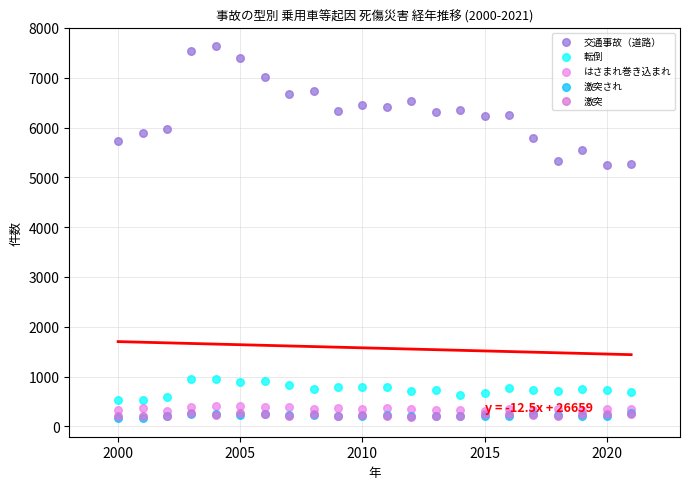

Which series has the largest Y range (max minus min)?

交通事故（道路）